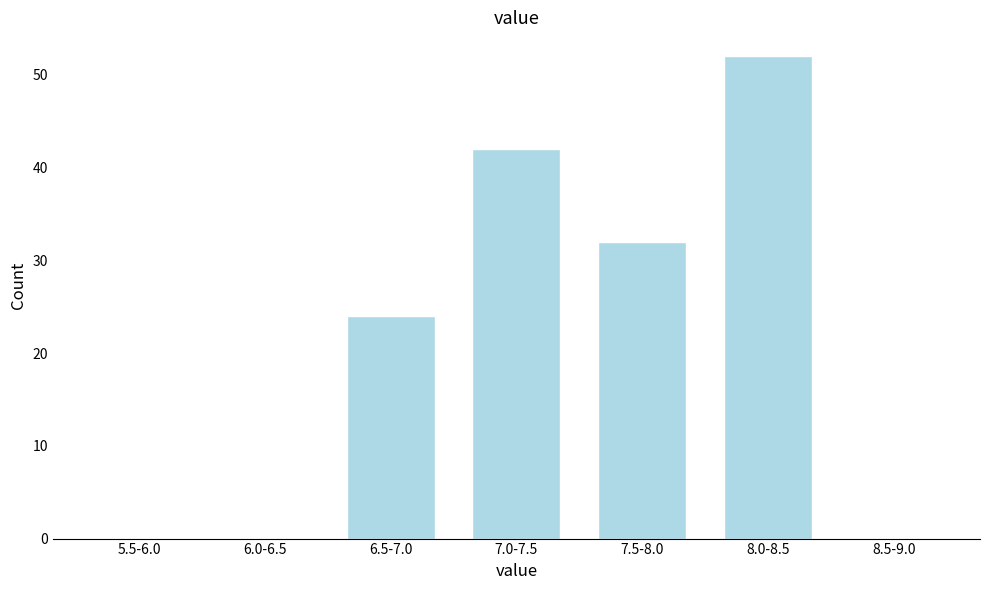

Reading right to left, extract all data points from this chart.

8.5-9.0=0	8.0-8.5=52	7.5-8.0=32	7.0-7.5=42	6.5-7.0=24	6.0-6.5=0	5.5-6.0=0